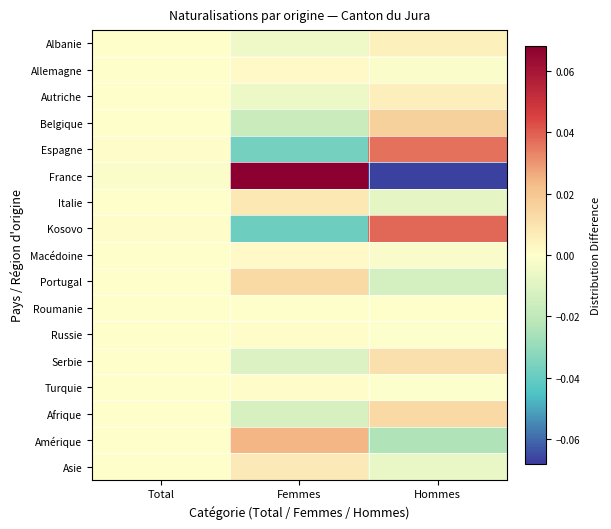

At which category is the sum across all series the highest?

Hommes